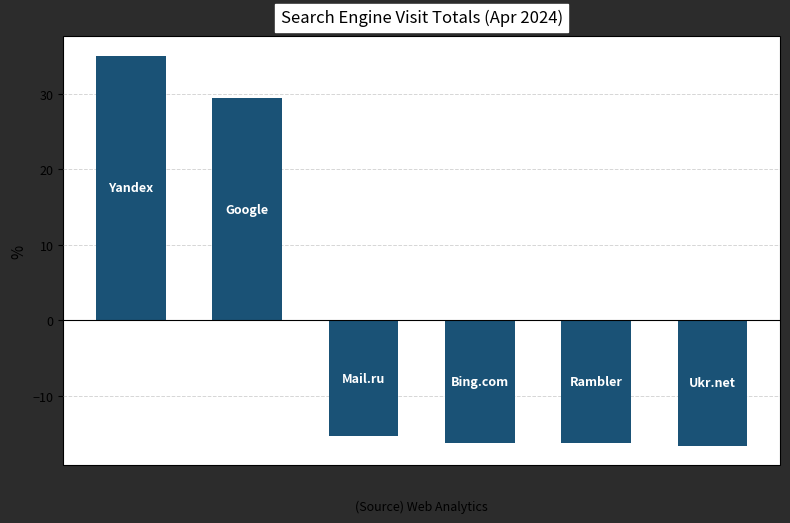

What is the value of the 2nd bar from the left?

29.4